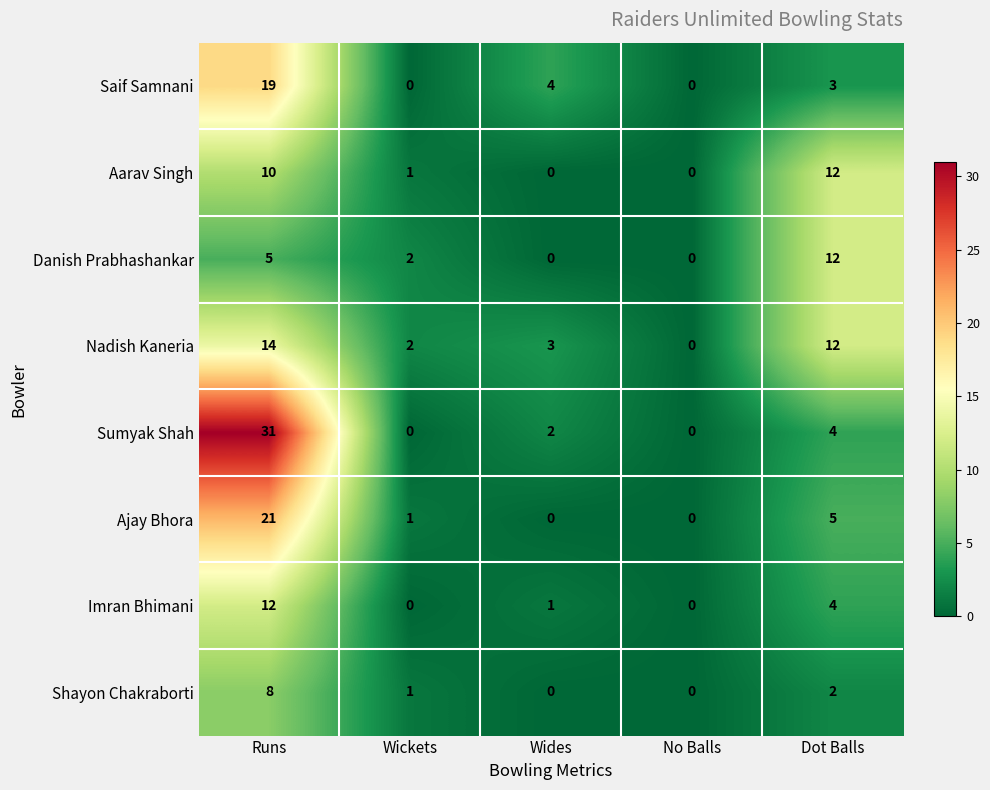

Which category has the highest value across all series?

Runs